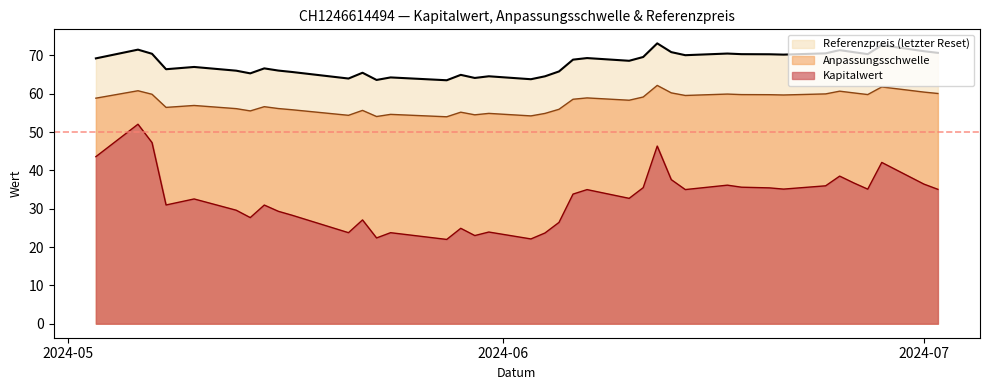

What is the highest value of the Referenzpreis (letzter Reset) series?

73.2